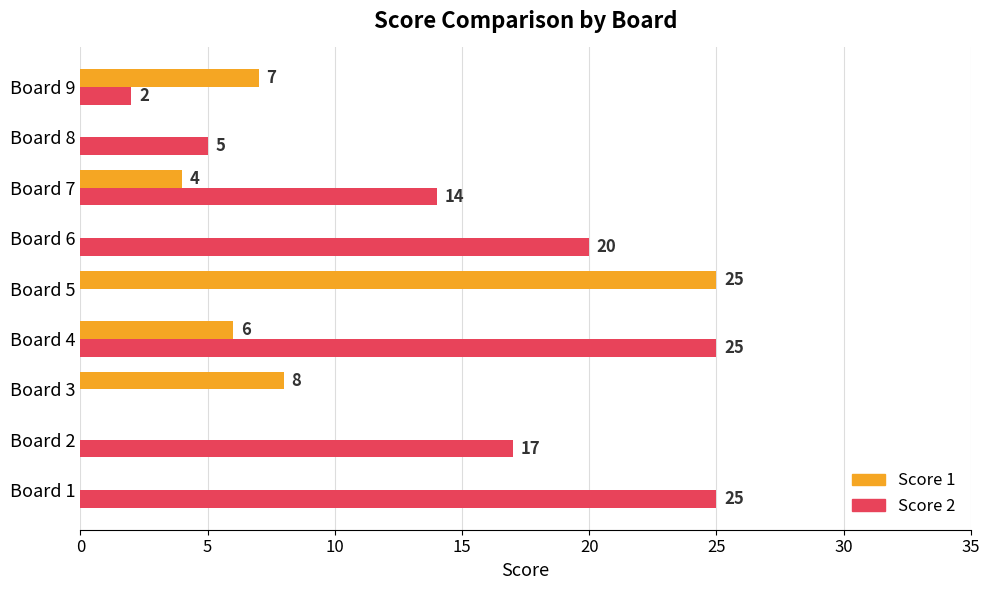

What is the sum of all Score 1 values?

50